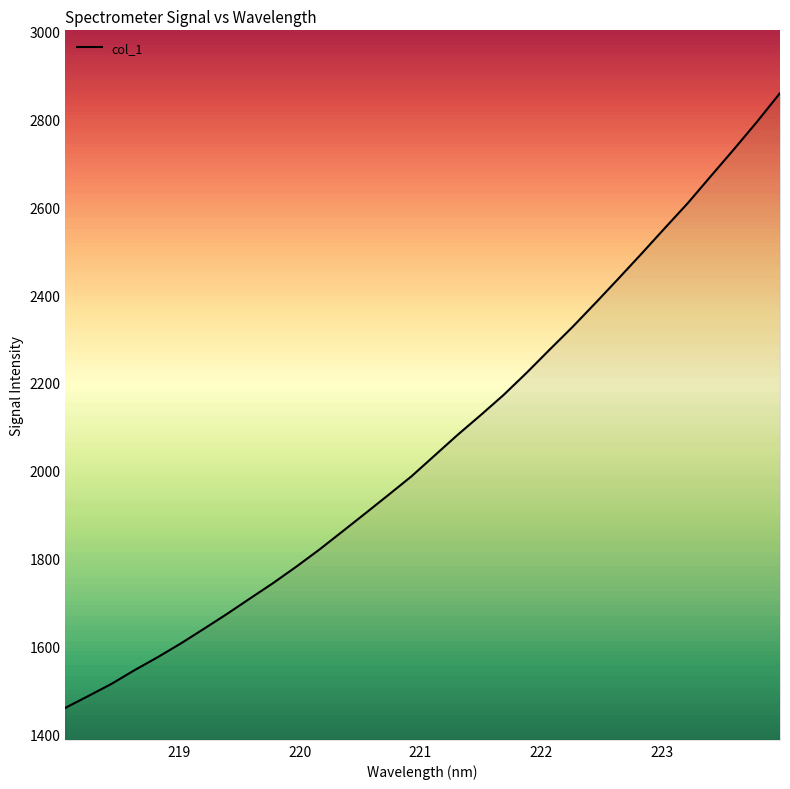

What is the smallest value displayed?

1459.8